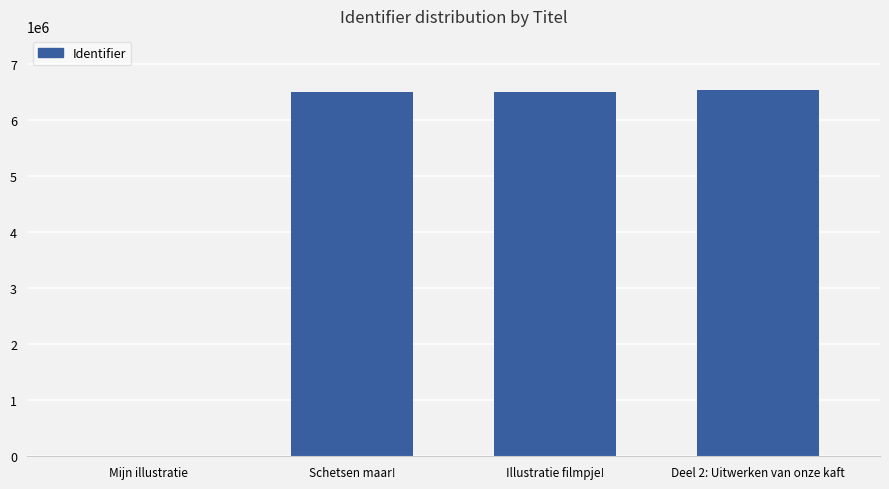

Is it true that the value at Illustratie filmpje! is 2023518?

False